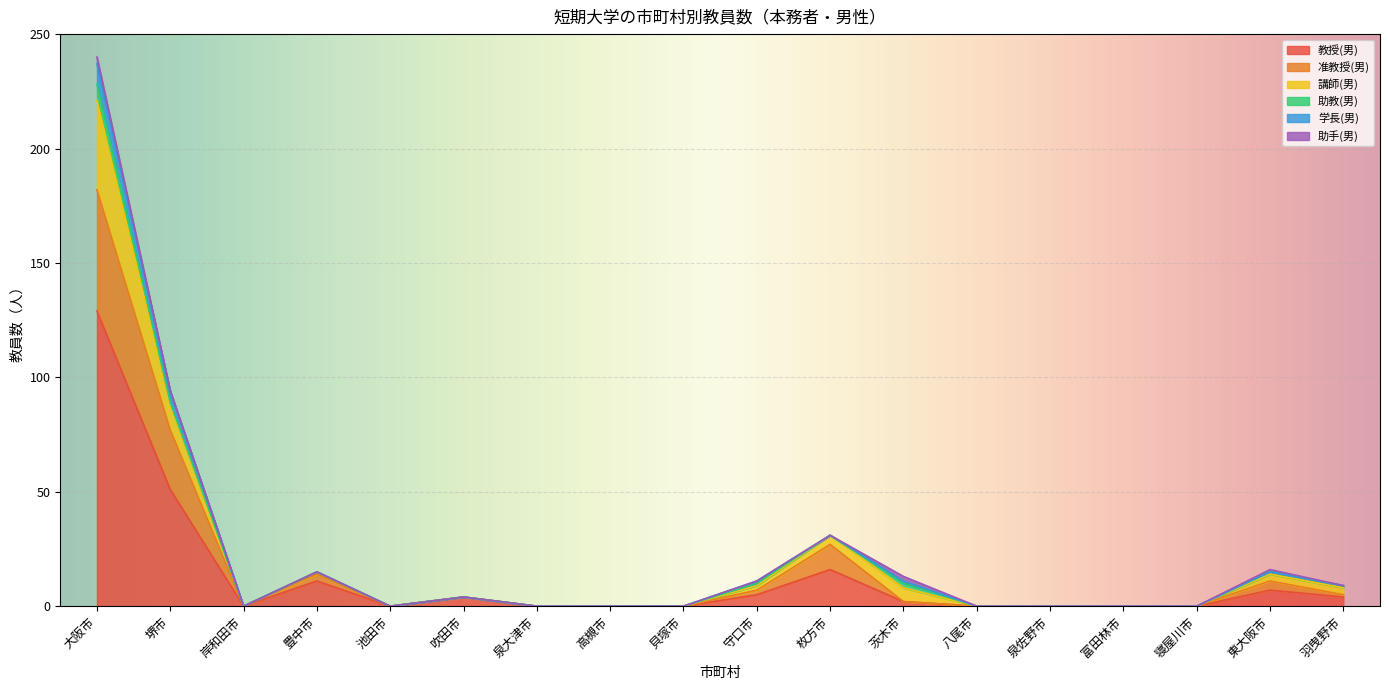

At which category is the sum across all series the highest?

大阪市